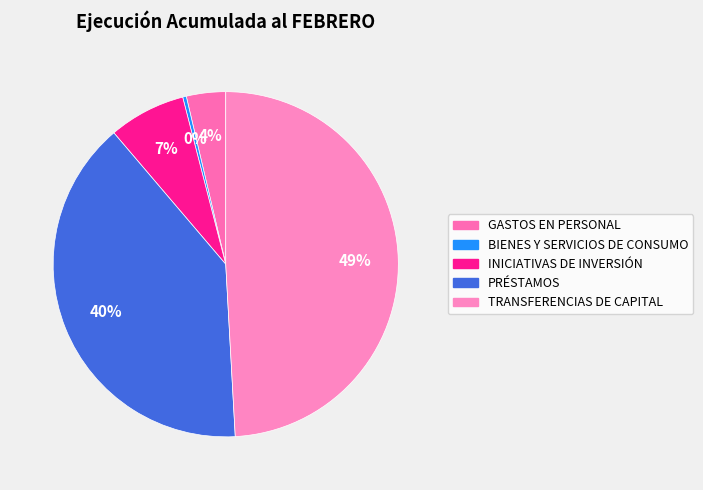

Combined, do BIENES Y SERVICIOS DE CONSUMO and PRÉSTAMOS account for over 50%?

No